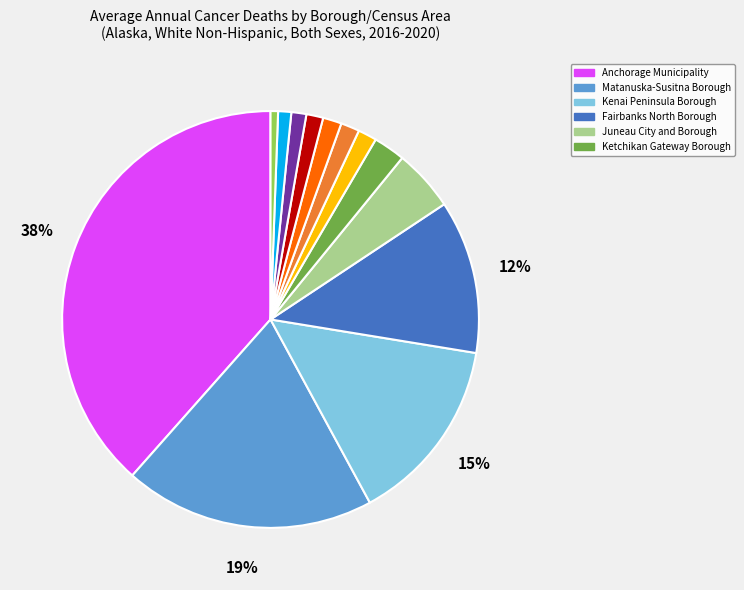

To the nearest percent, what is the average slice percentage?

8%